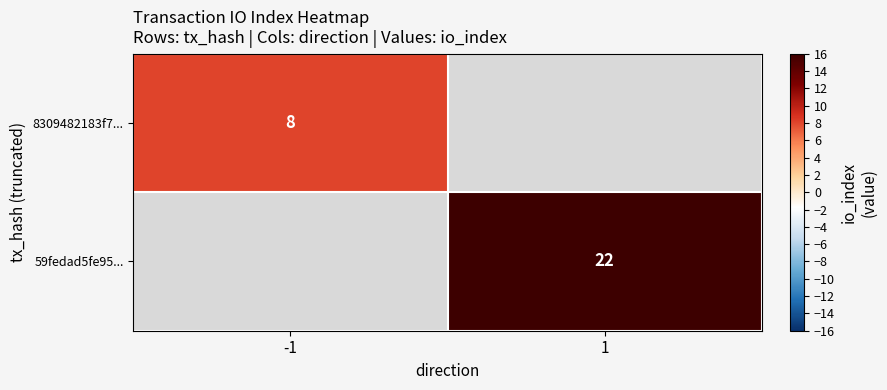

Count the number of categories in the chart.

2